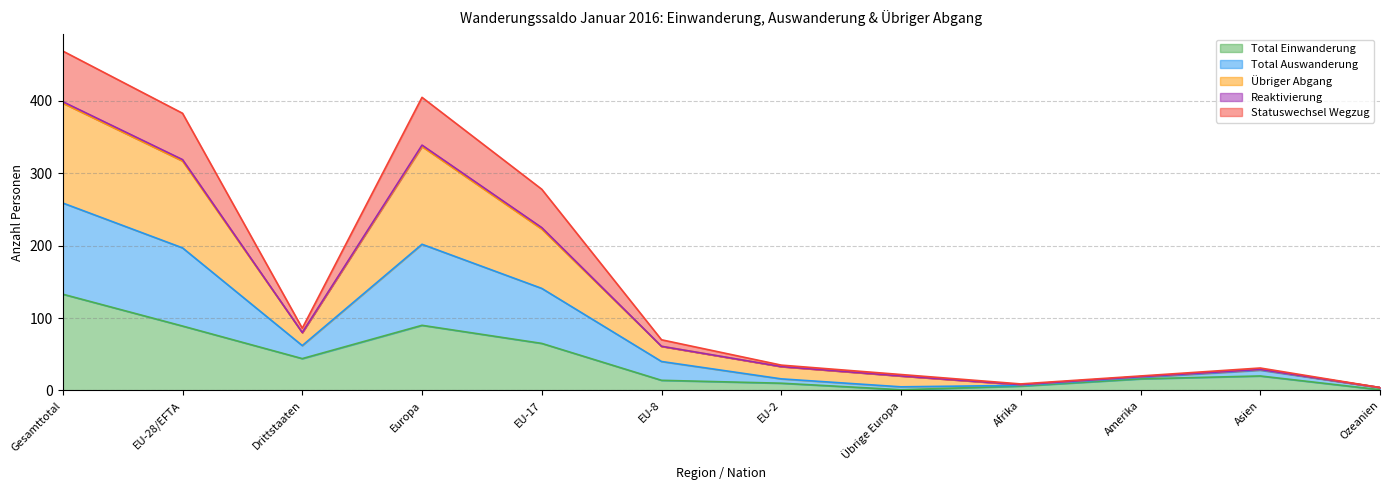

Which category has the highest value in the Total Einwanderung series?

Gesamttotal